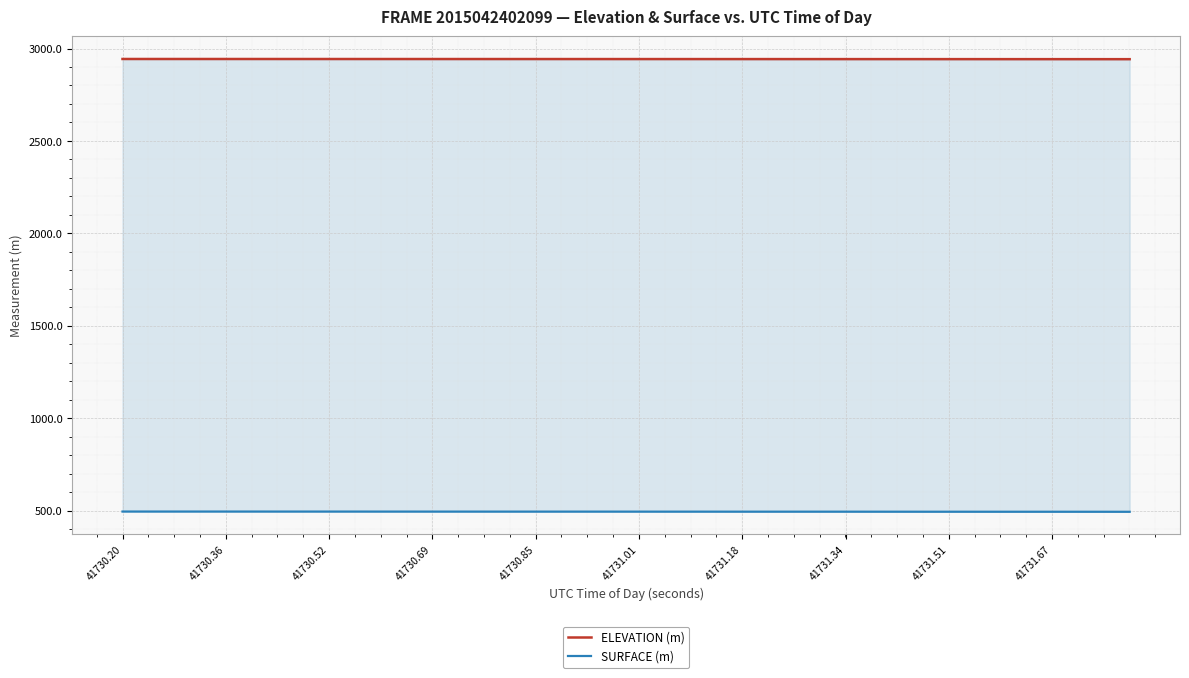

What is the approximate value of SURFACE (m) at 41731.67?

495.2